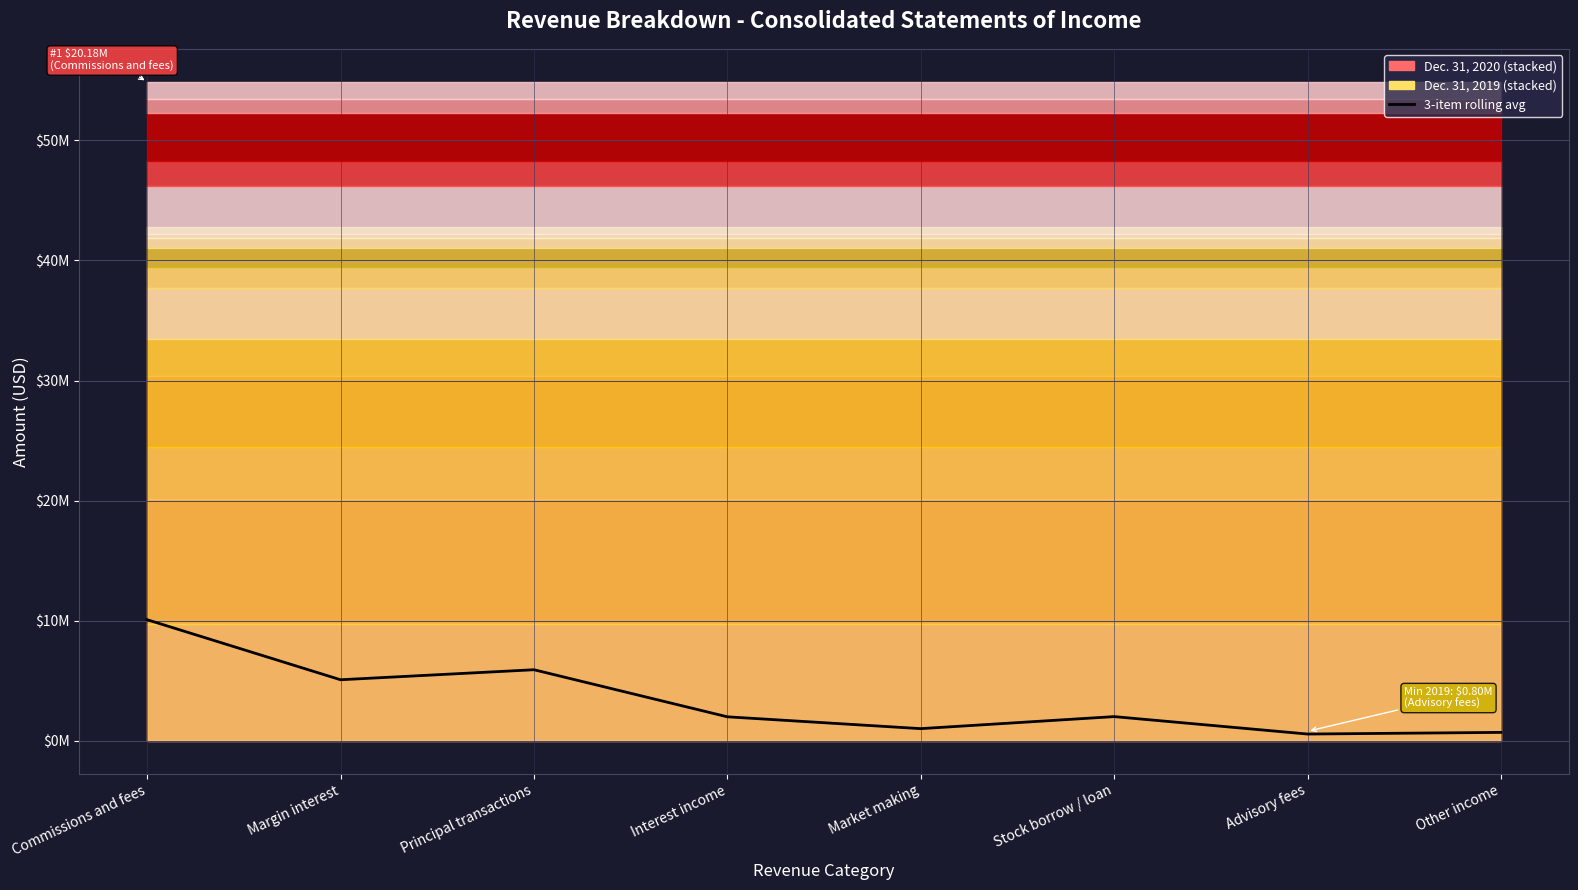

List the labels in order of value, largest first.

Commissions and fees, Principal transactions, Margin interest, Stock borrow / loan, Interest income, Market making, Other income, Advisory fees